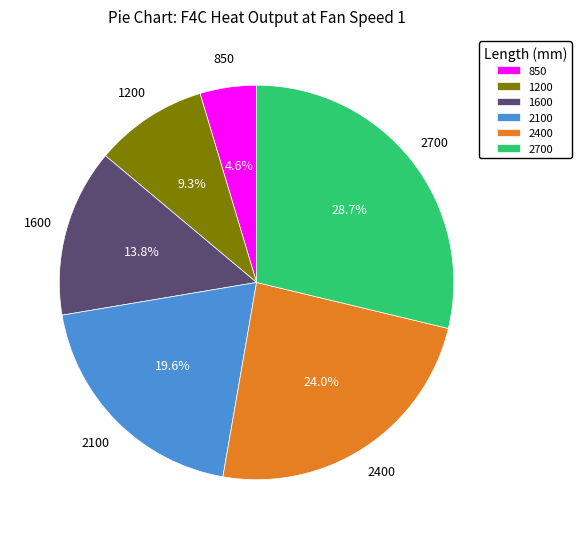

Which slice is the smallest?

850